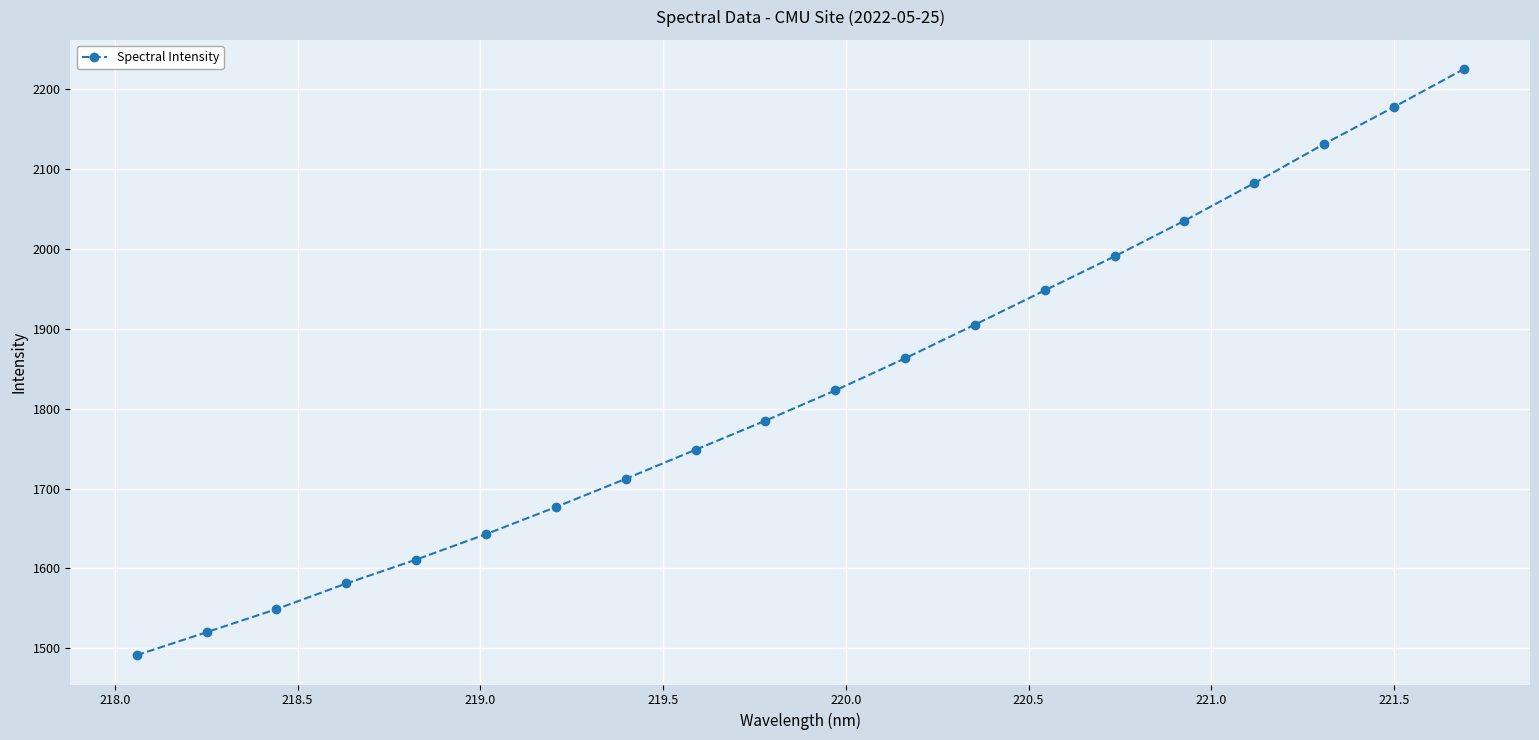

What is the minimum value shown in the chart?

1491.4